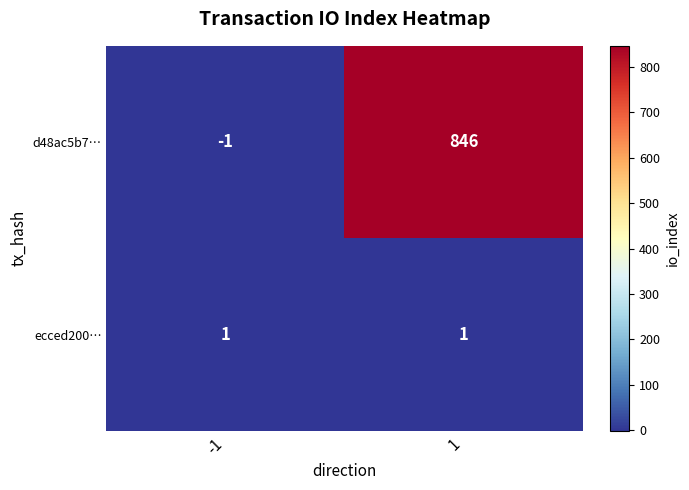

Reading right to left, what are all the values shown in this chart?

d48ac5b7…: 846	-1
ecced200…: 1	1